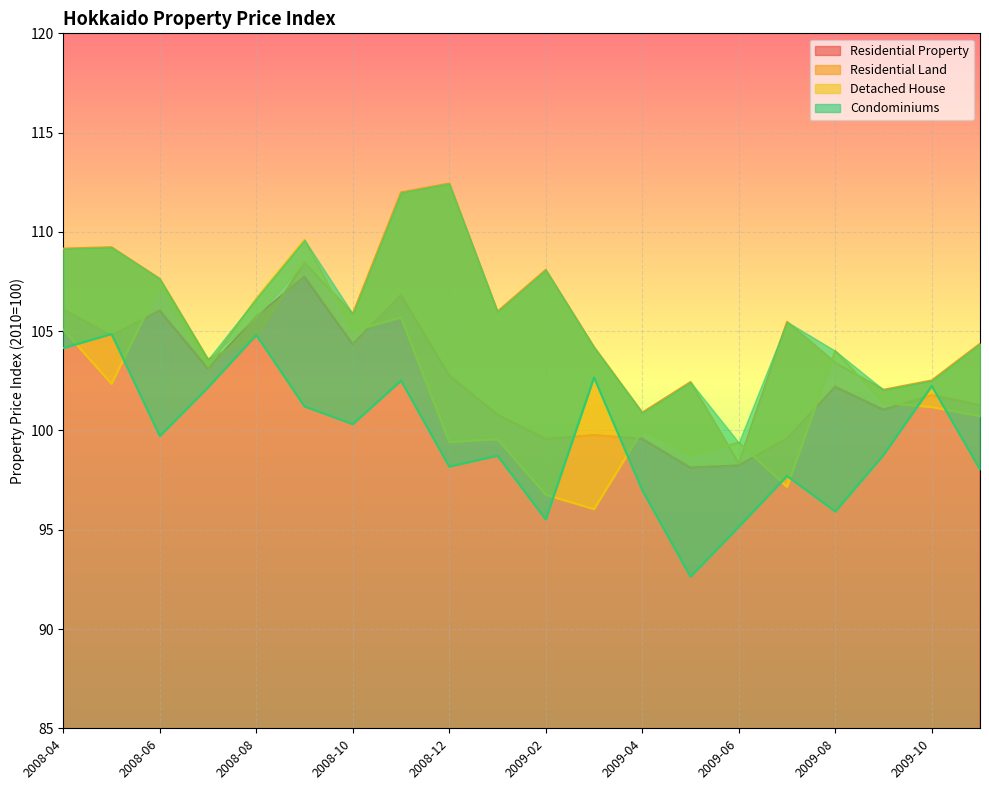

Rank the series at 2008-09 from highest to lowest value.

Detached House, Residential Land, Residential Property, Condominiums